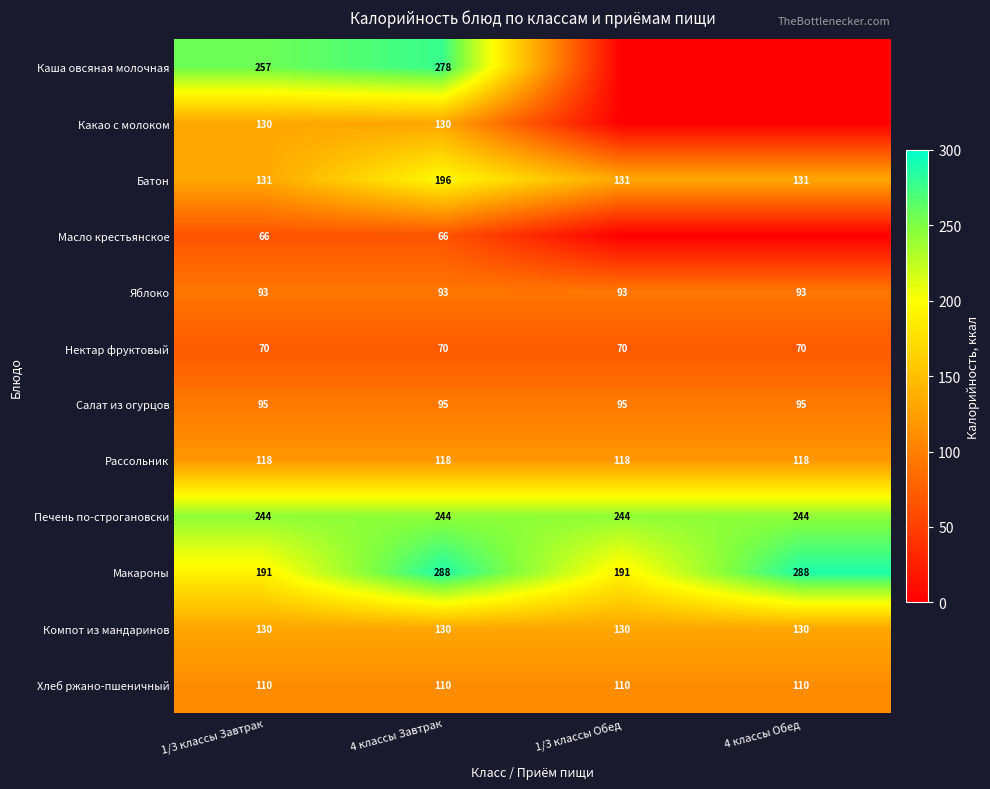

Between 1/3 классы Завтрак and 4 классы Завтрак, which series saw the biggest shift?

Макароны